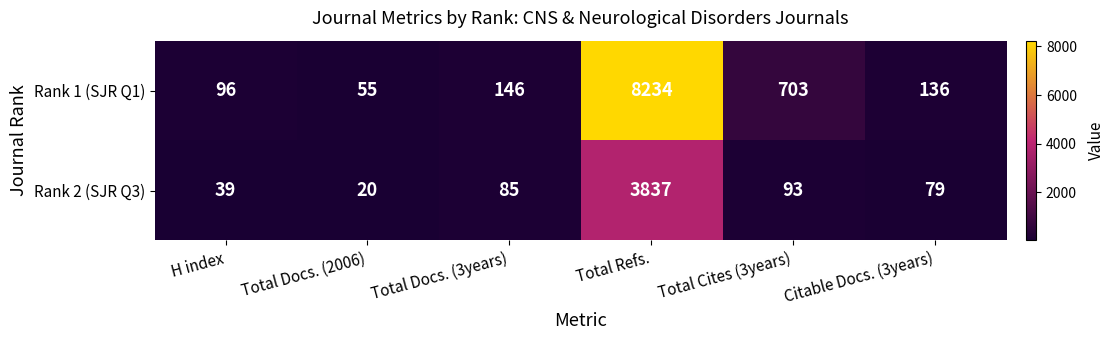

Reading right to left, what are all the values shown in this chart?

Rank 1 (SJR Q1): Citable Docs. (3years)=136	Total Cites (3years)=703	Total Refs.=8234	Total Docs. (3years)=146	Total Docs. (2006)=55	H index=96
Rank 2 (SJR Q3): Citable Docs. (3years)=79	Total Cites (3years)=93	Total Refs.=3837	Total Docs. (3years)=85	Total Docs. (2006)=20	H index=39